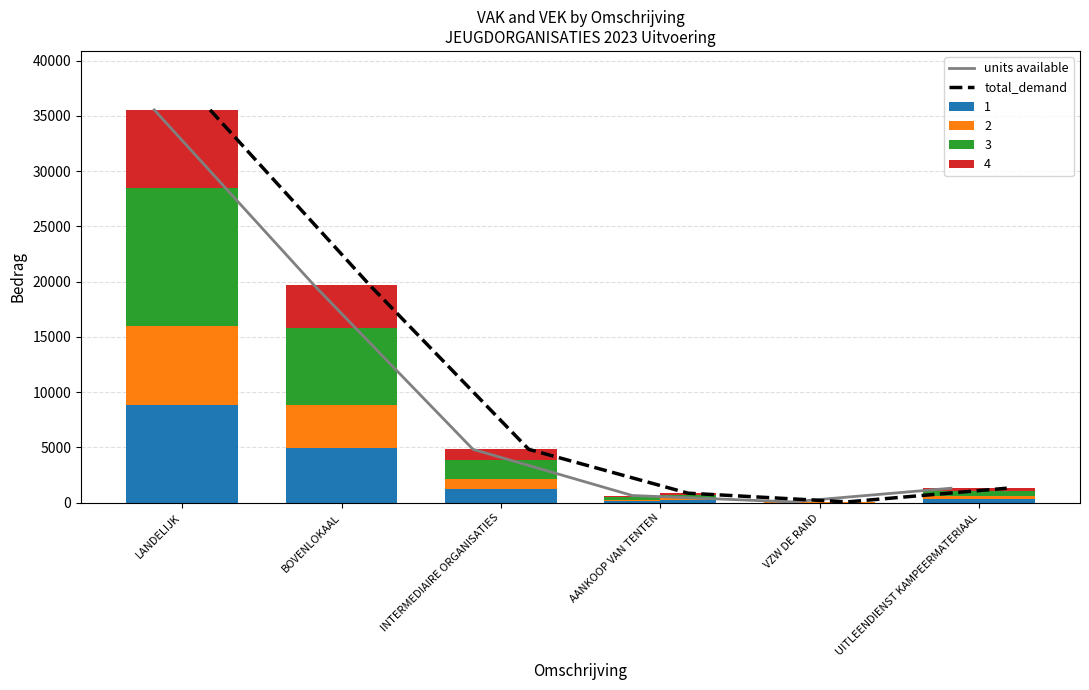

What is the smallest value displayed?

79